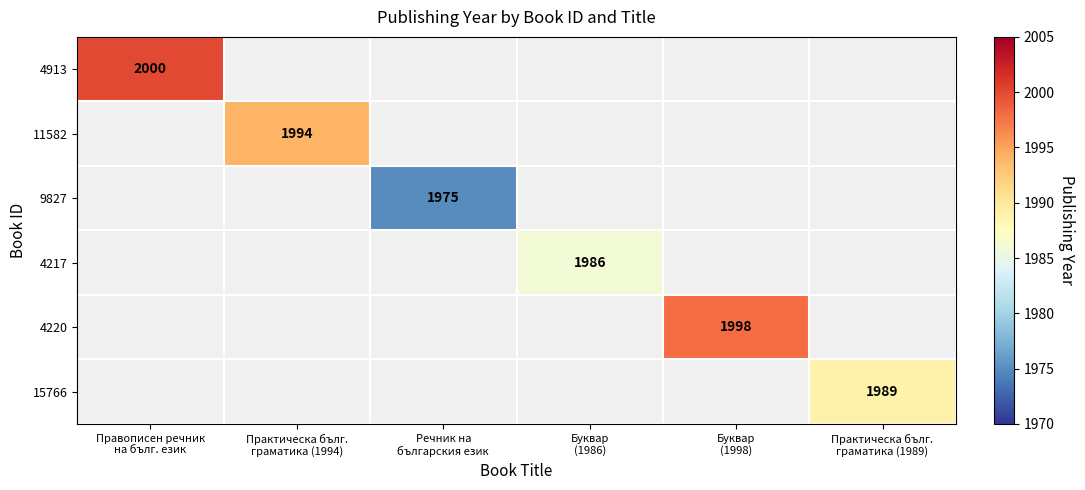

At how many categories does at least one series exceed 1982?

5